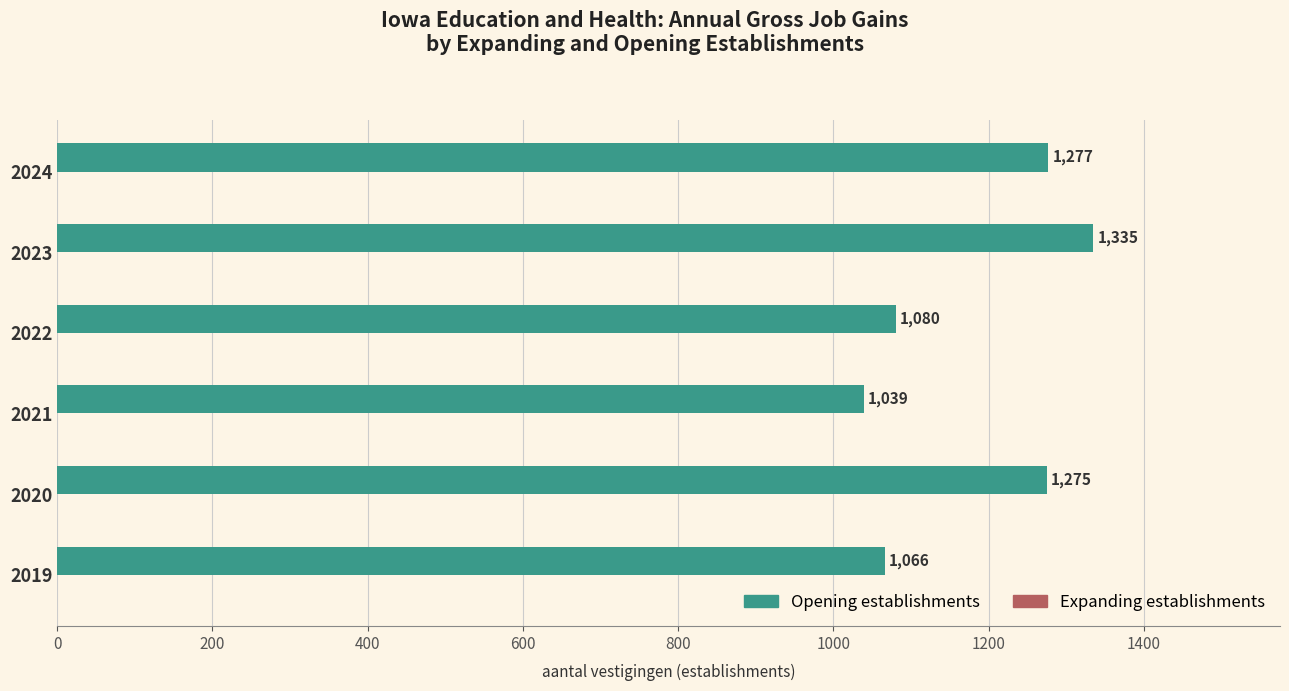

Rank the categories by value from highest to lowest.

2023, 2024, 2020, 2022, 2019, 2021